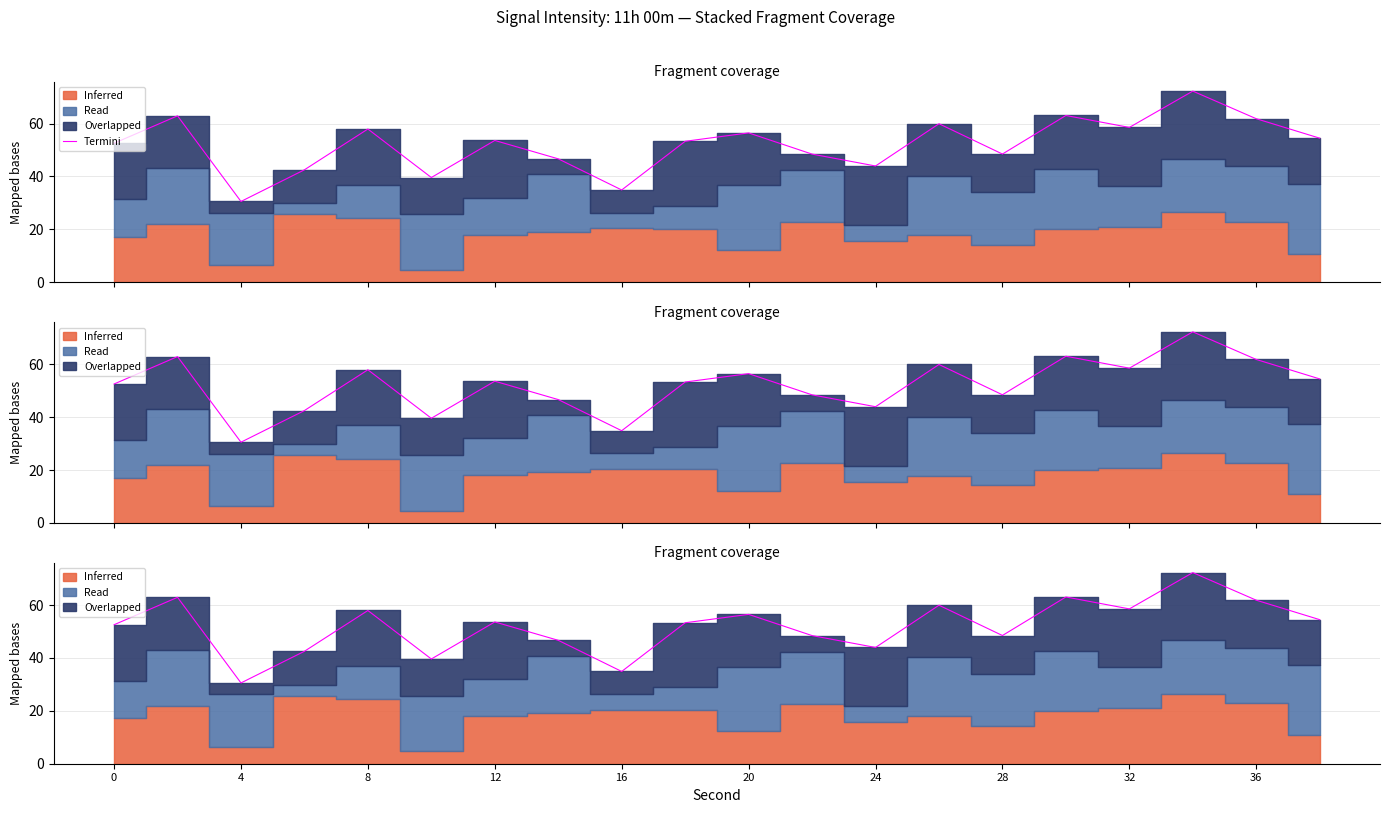

What is the ratio of the value at 12 to the value at 12?

1.0